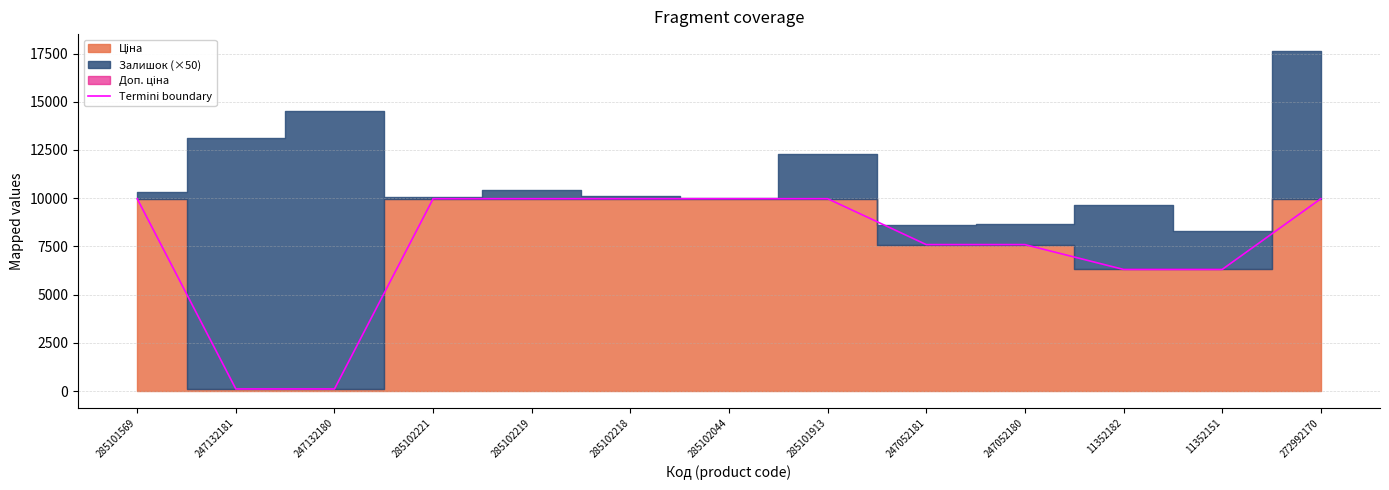

Rank the categories by value from highest to lowest.

285101569, 285102221, 285102219, 285102218, 285102044, 285101913, 272992170, 247052181, 247052180, 11352182, 11352151, 247132181, 247132180